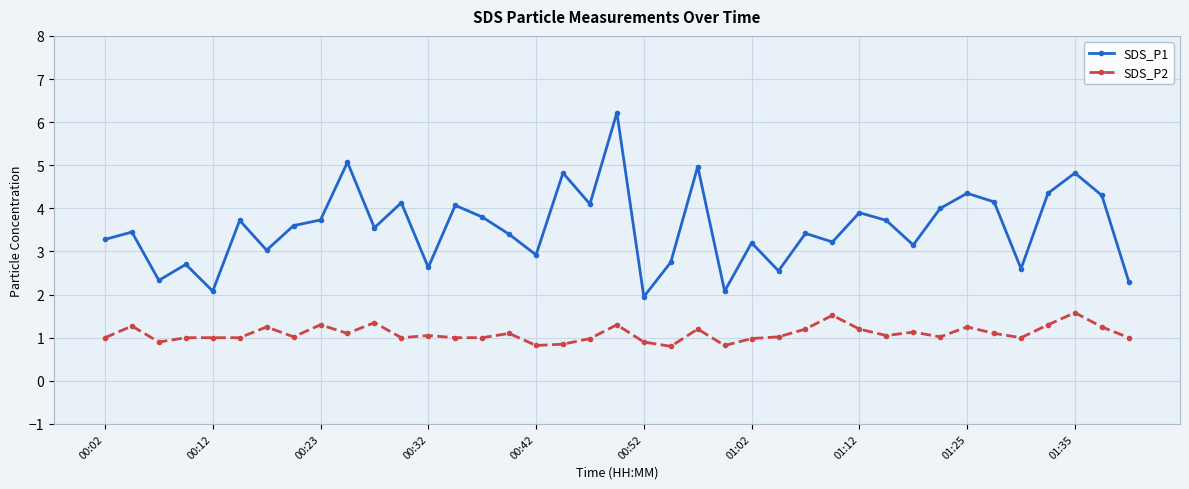

True or false: SDS_P2 and SDS_P1 intersect in this chart.

False